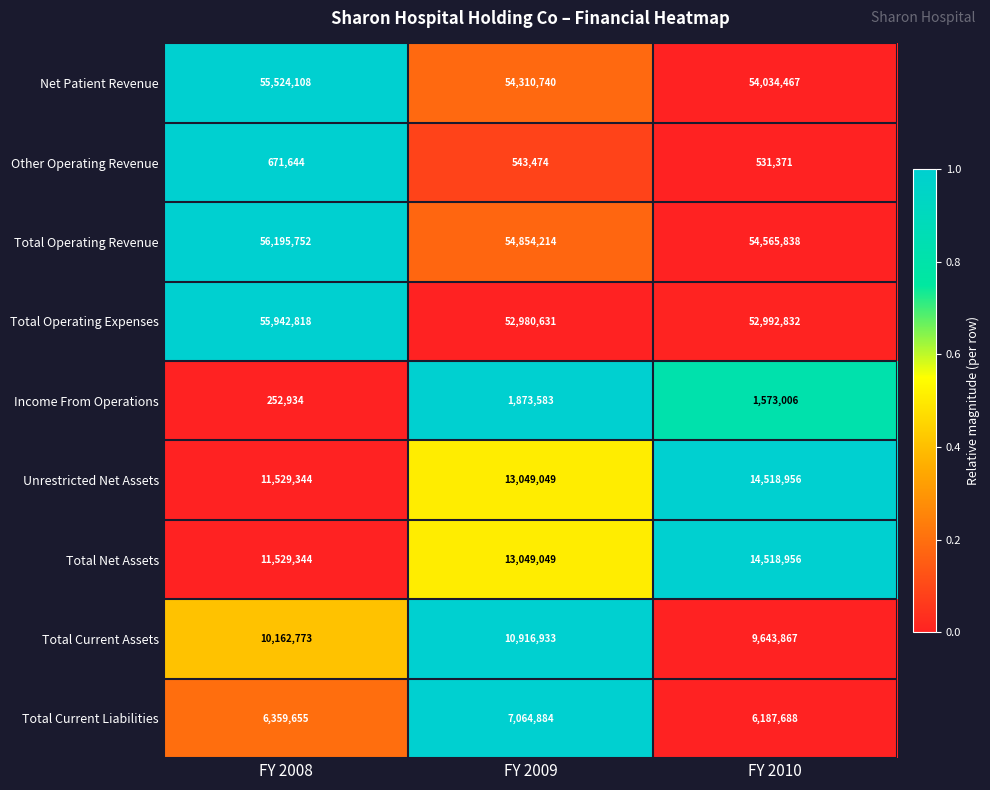

How many data points in Other Operating Revenue are less than 543474?

1